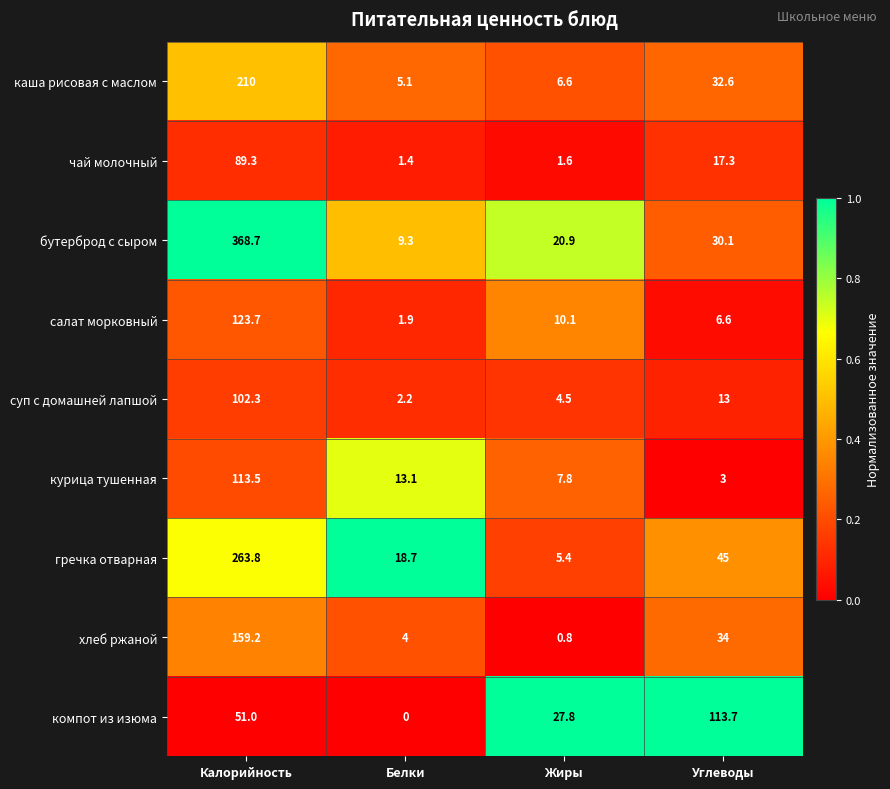

Which series has the largest range (max minus min)?

бутерброд с сыром